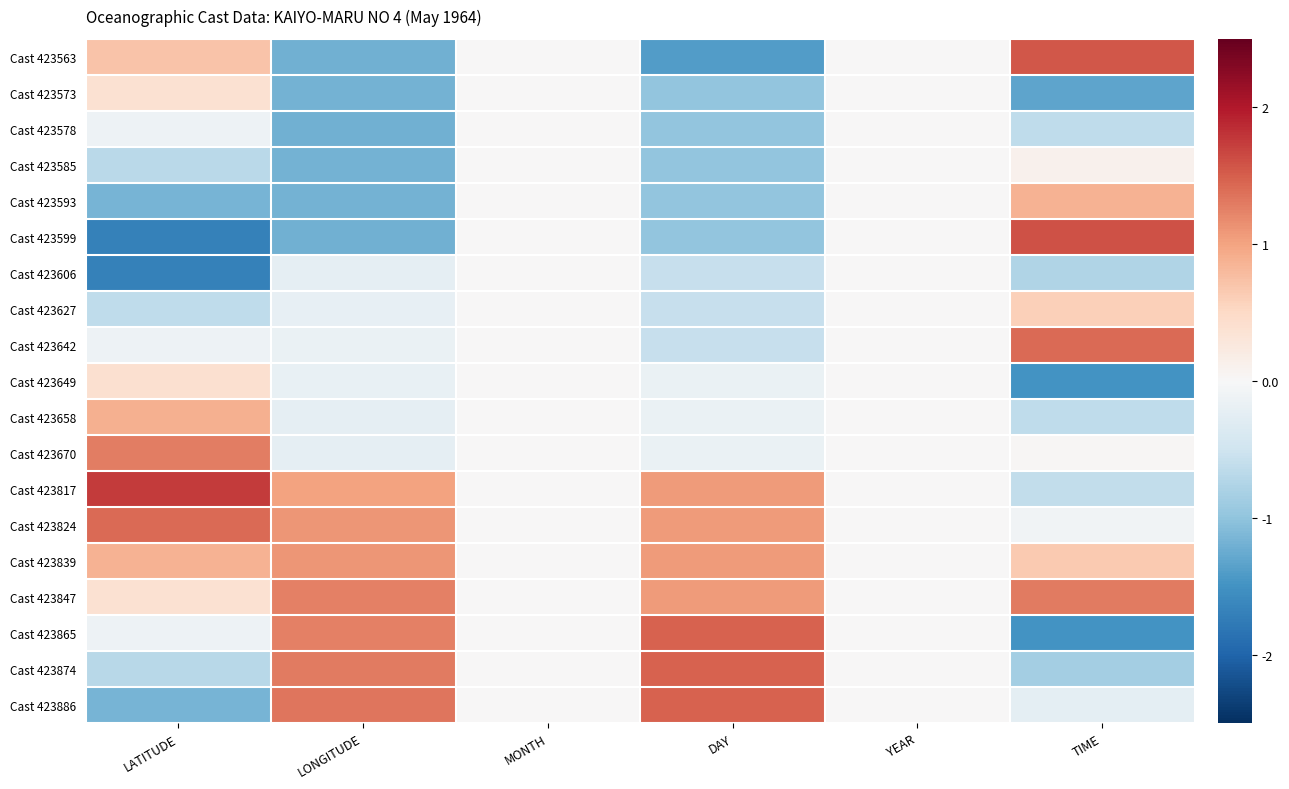

Count the number of data series in this chart.

19